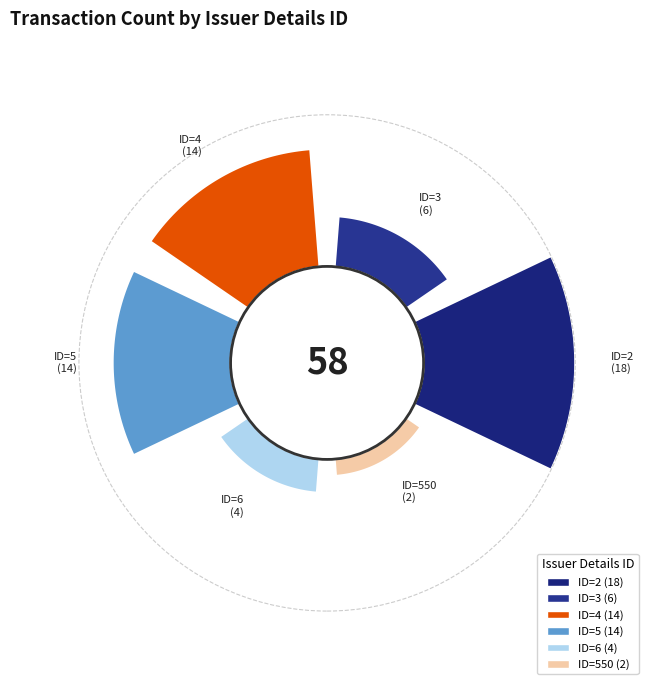

True or false: 4 accounts for 13% of the total.

False